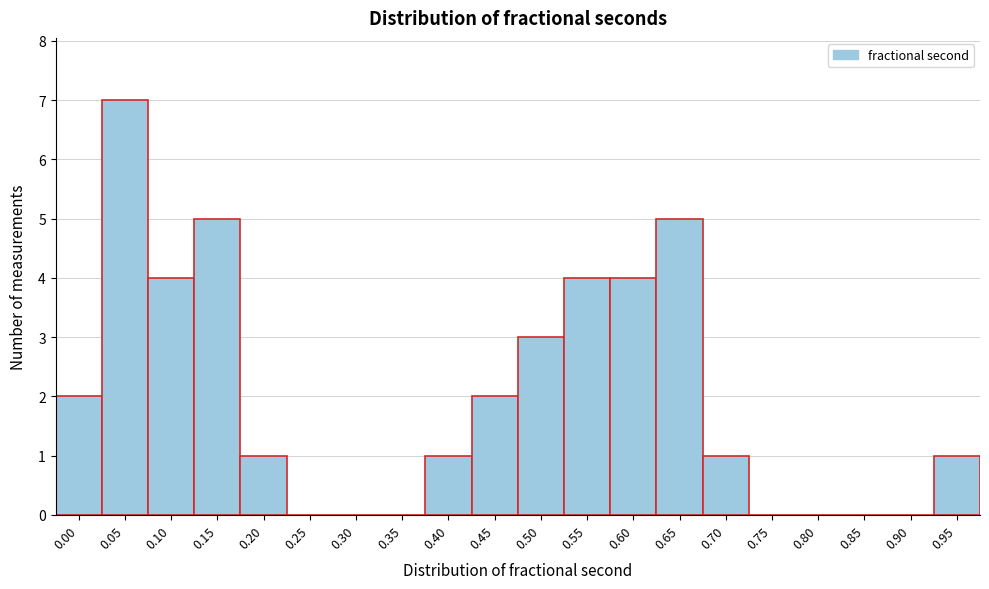

Reading left to right, list all the values displayed in this chart.

0.00=2	0.05=7	0.10=4	0.15=5	0.20=1	0.25=0	0.30=0	0.35=0	0.40=1	0.45=2	0.50=3	0.55=4	0.60=4	0.65=5	0.70=1	0.75=0	0.80=0	0.85=0	0.90=0	0.95=1